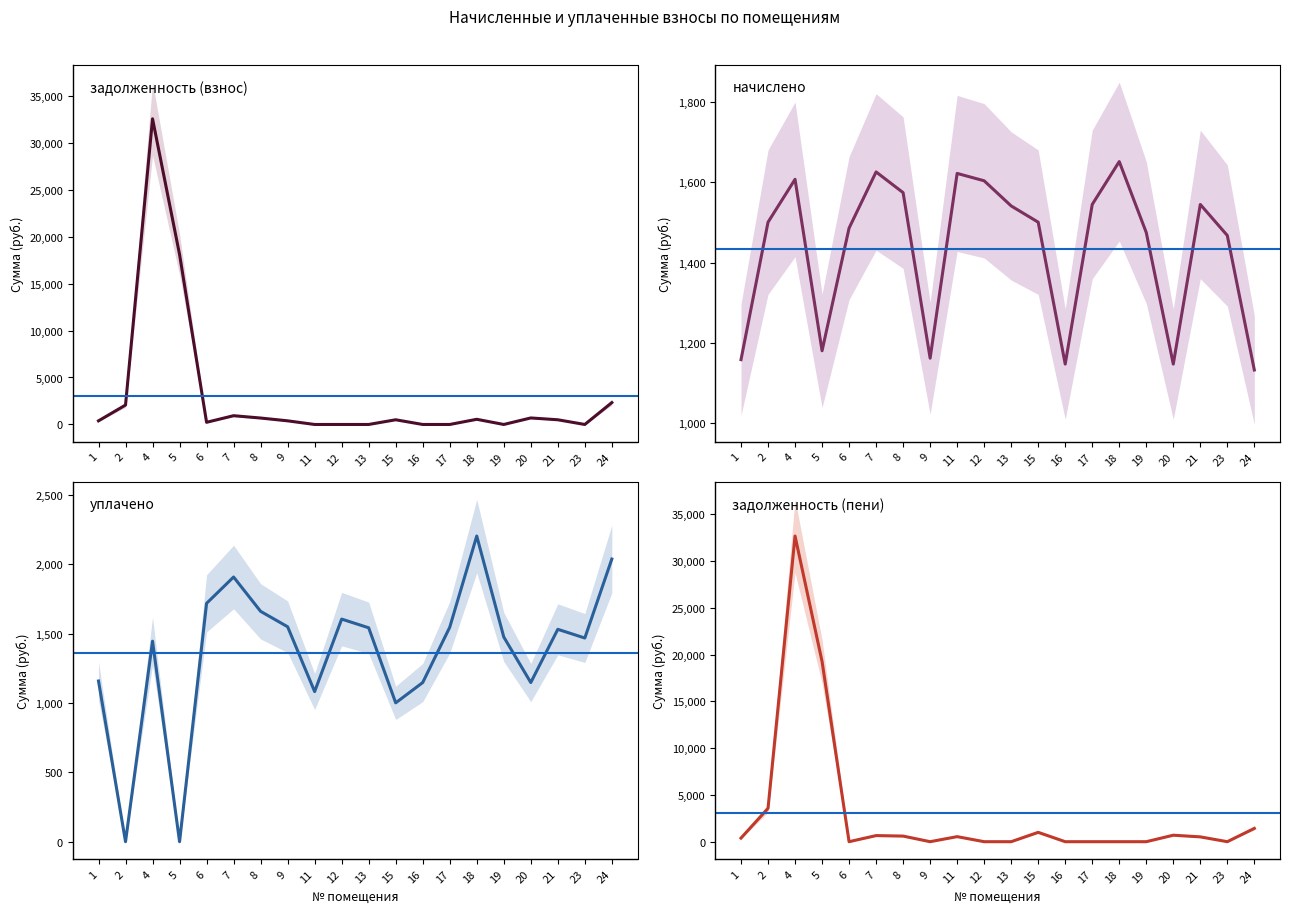

How many lines are shown in the chart?

4